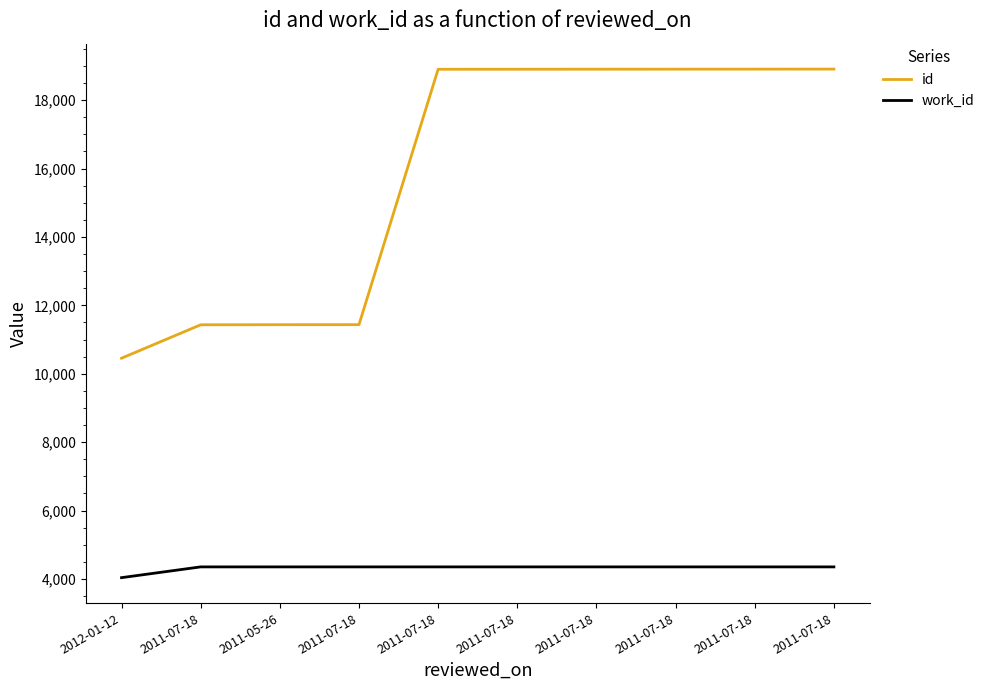

Which label corresponds to the largest value in the chart?

2011-07-18